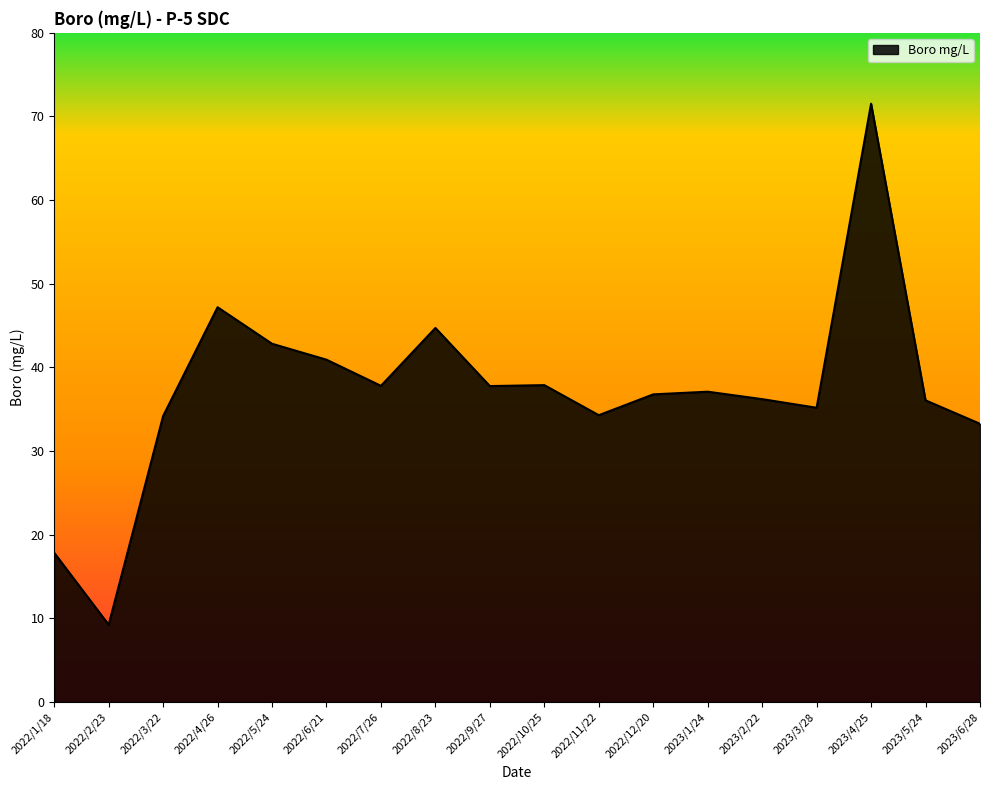

What is the smallest value displayed?

9.2